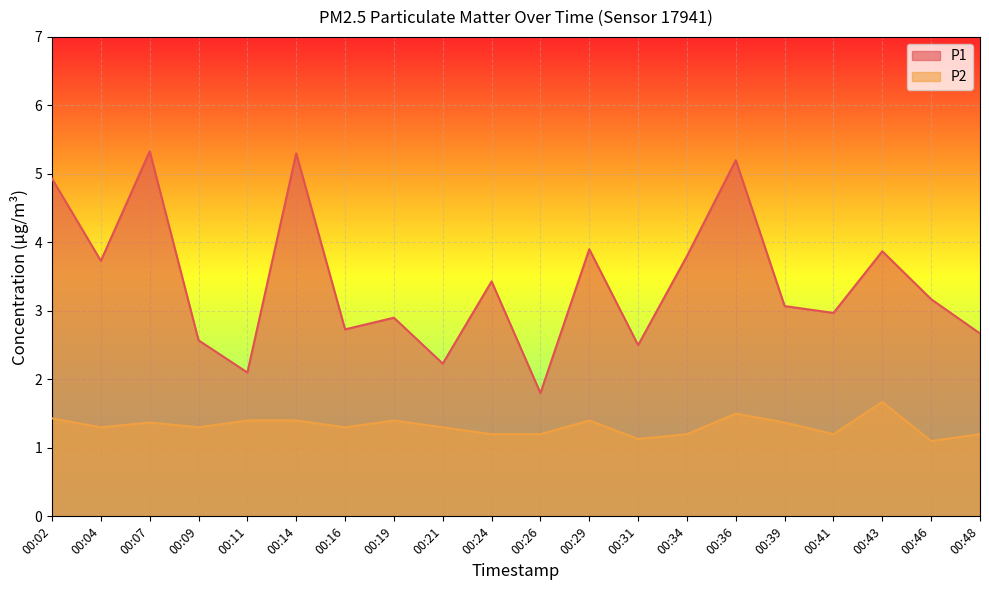

At how many categories does at least one series exceed 2?

19